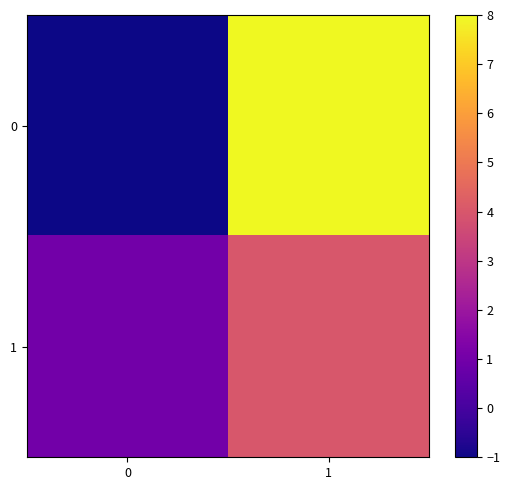

How many data points does each series have?

2